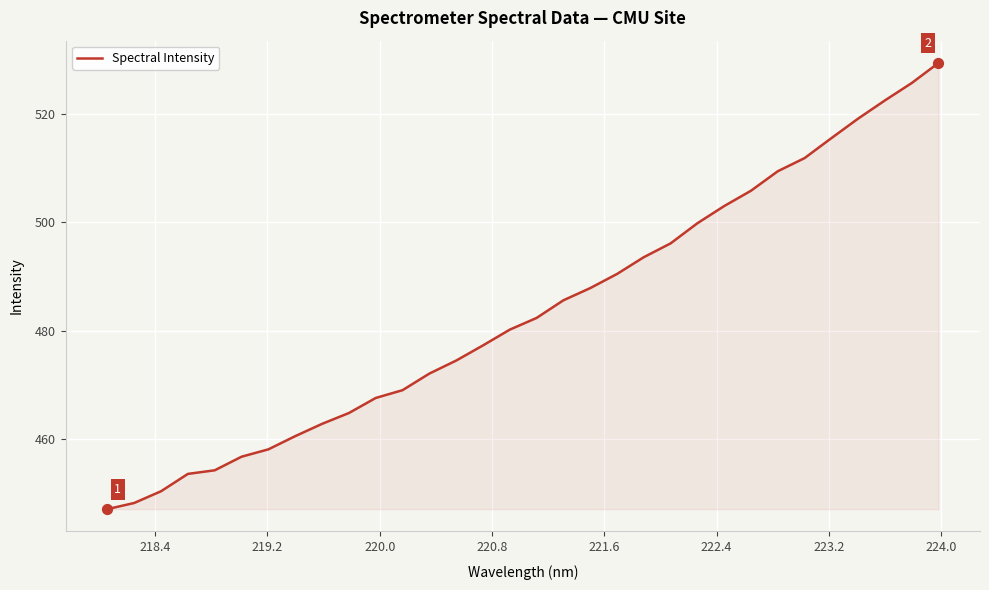

What is the maximum value shown in the chart?

529.4